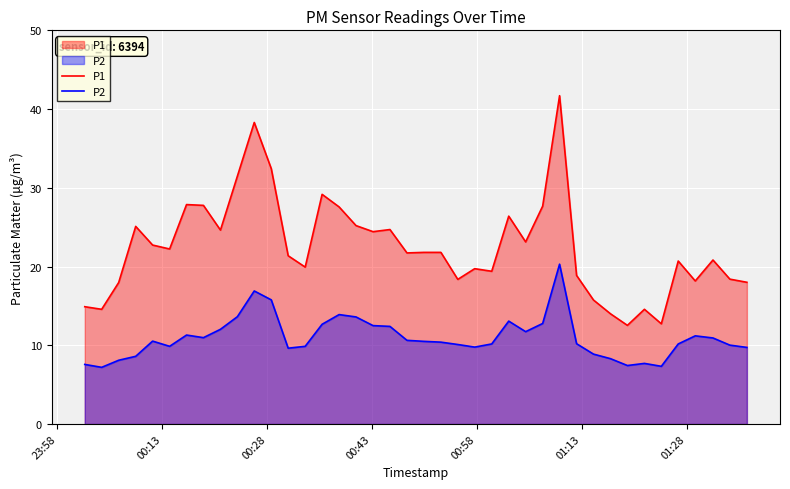

Which series has the largest total across all categories?

P1